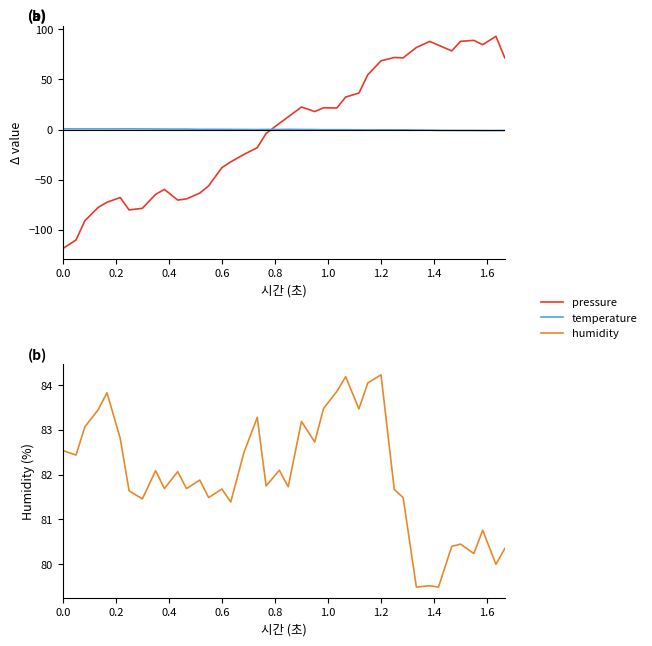

True or false: humidity has more than 2 interior local peaks.

True